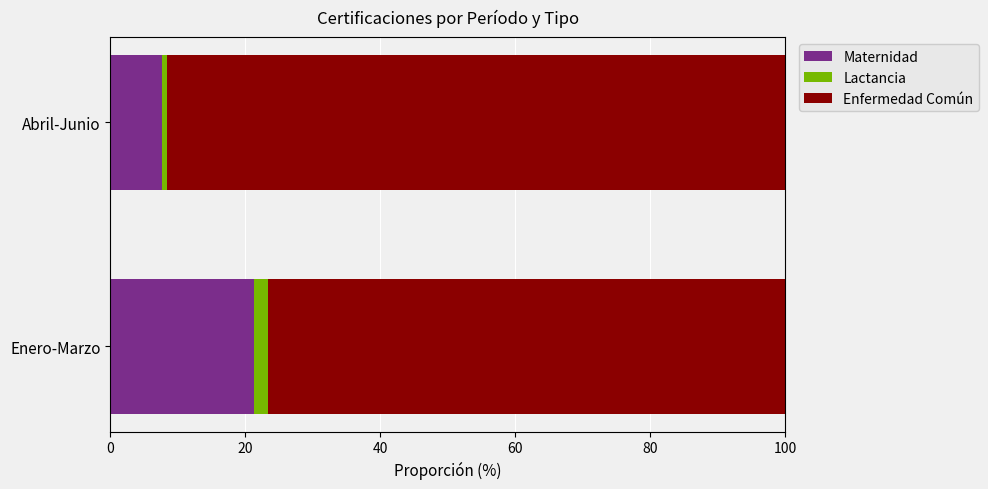

What is the average value of the Maternidad series?

14.5